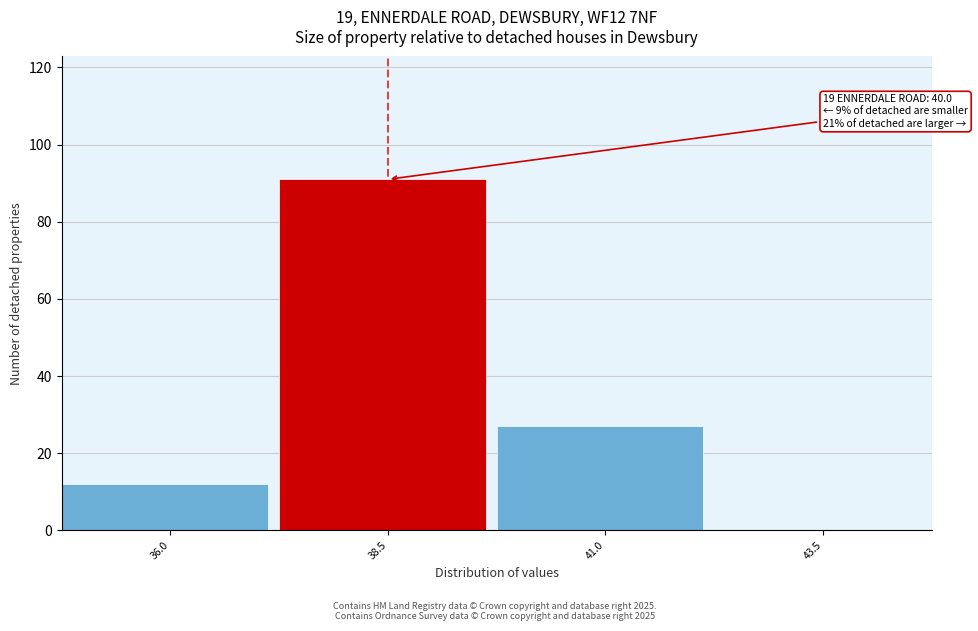

Reading left to right, list all the values displayed in this chart.

36.0=12	38.5=91	41.0=27	43.5=0